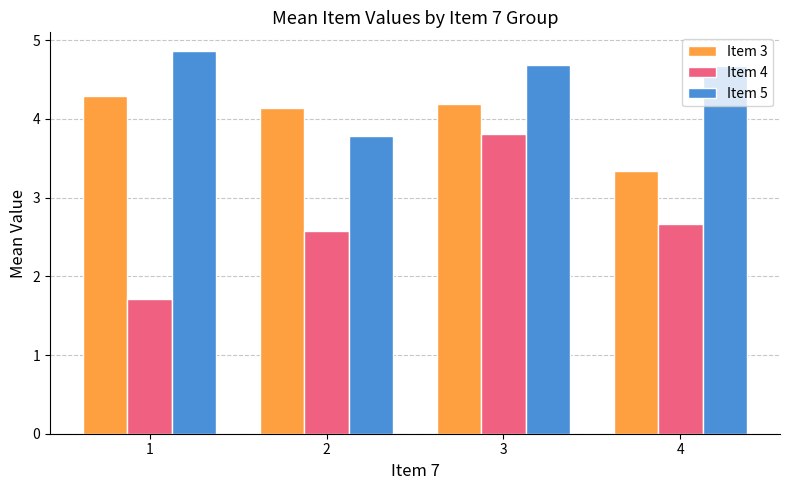

The Item 5 series shows 3.8 at 2. True or false?

True